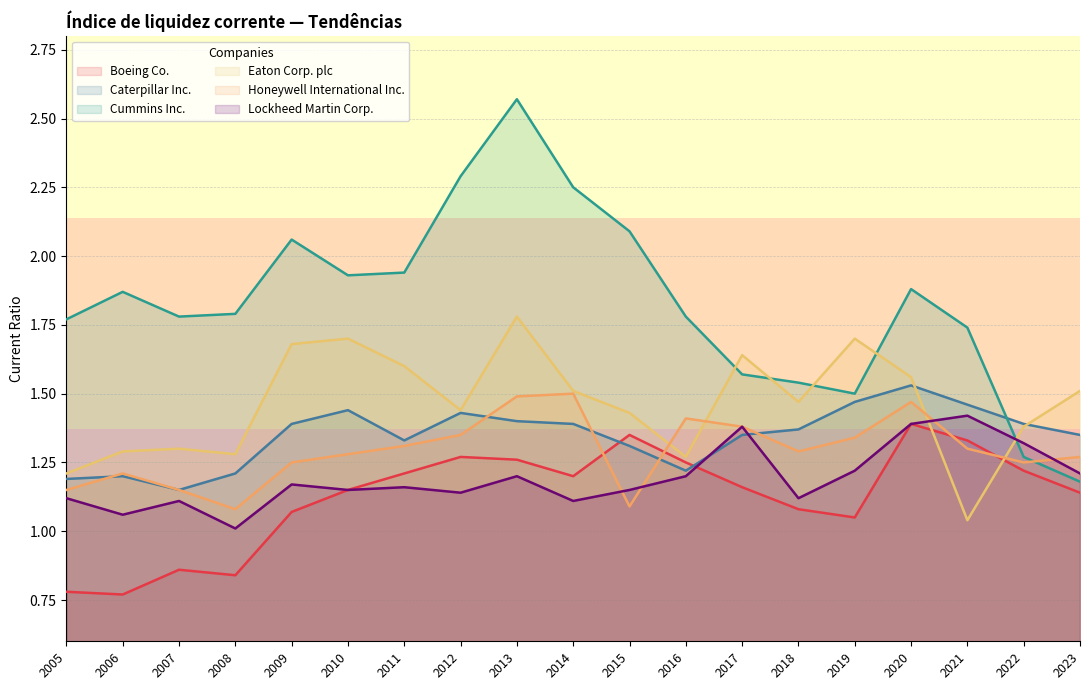

At which label is Boeing Co. closest to 1?

2019